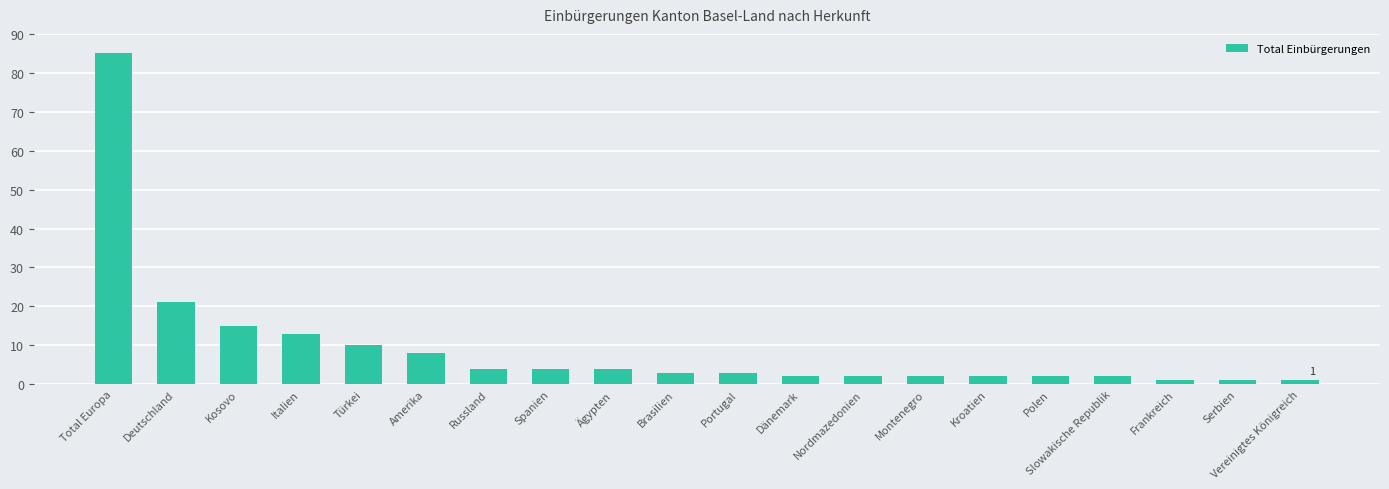

What is the minimum value shown in the chart?

1